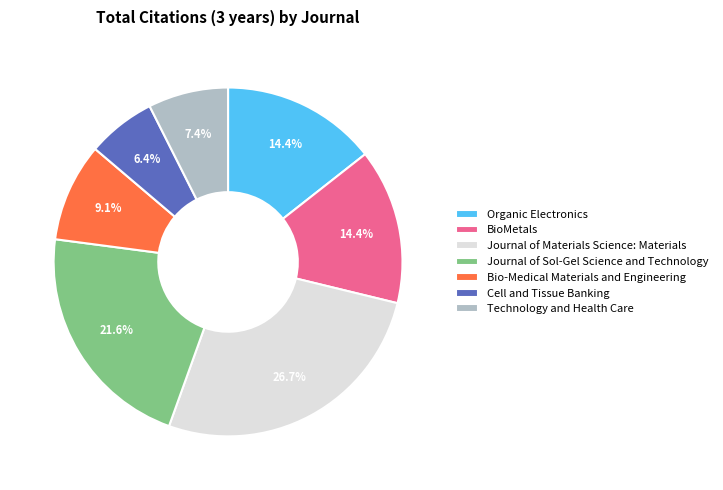

Does BioMetals represent more than half of the total?

No